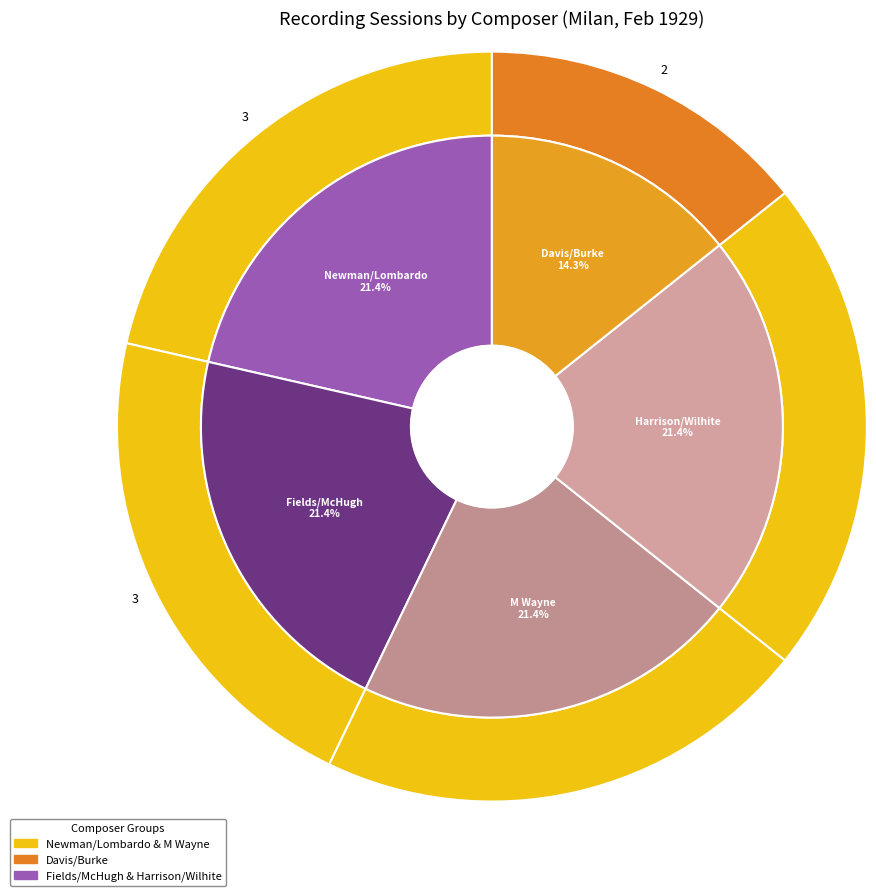

What percentage is the Harrison/Wilhite slice, to the nearest percent?

21%